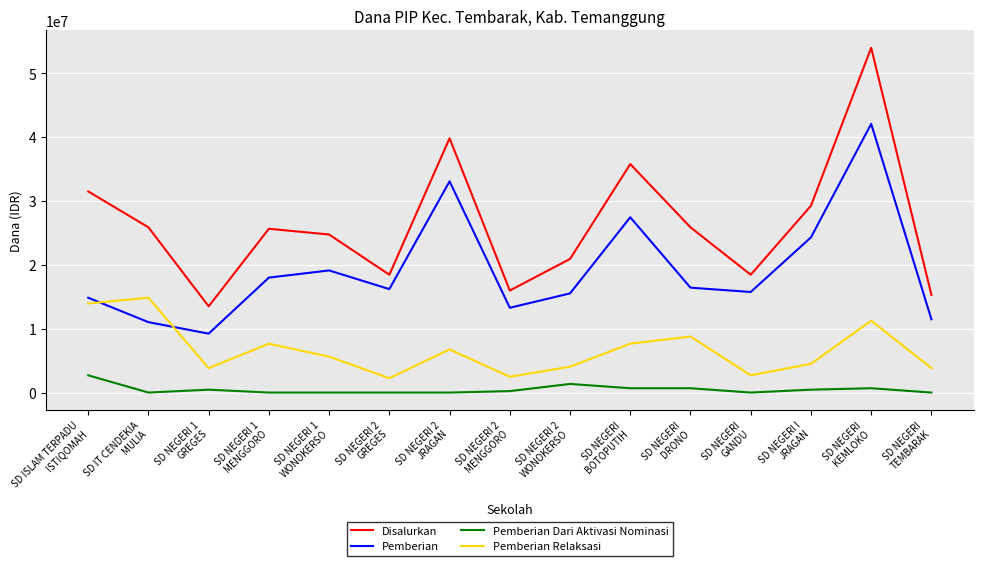

What value does the Pemberian Dari Aktivasi Nominasi series have at SD ISLAM TERPADU
ISTIQOMAH, to the nearest 100?

2700000